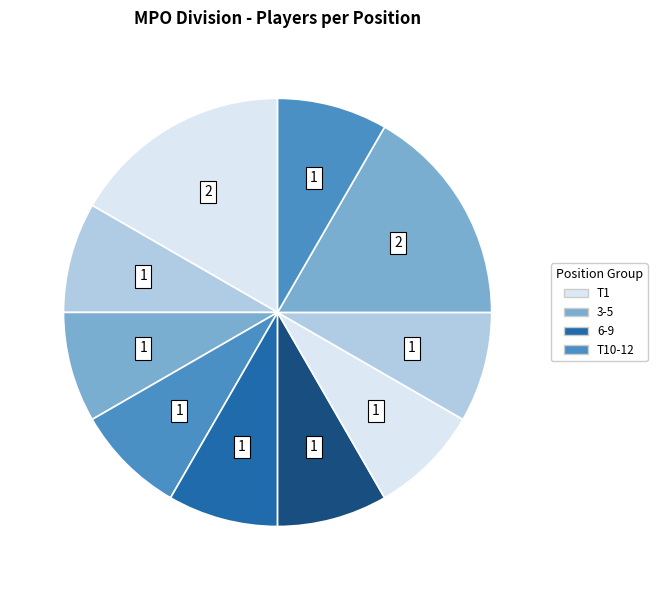

How many slices are in this pie chart?

10